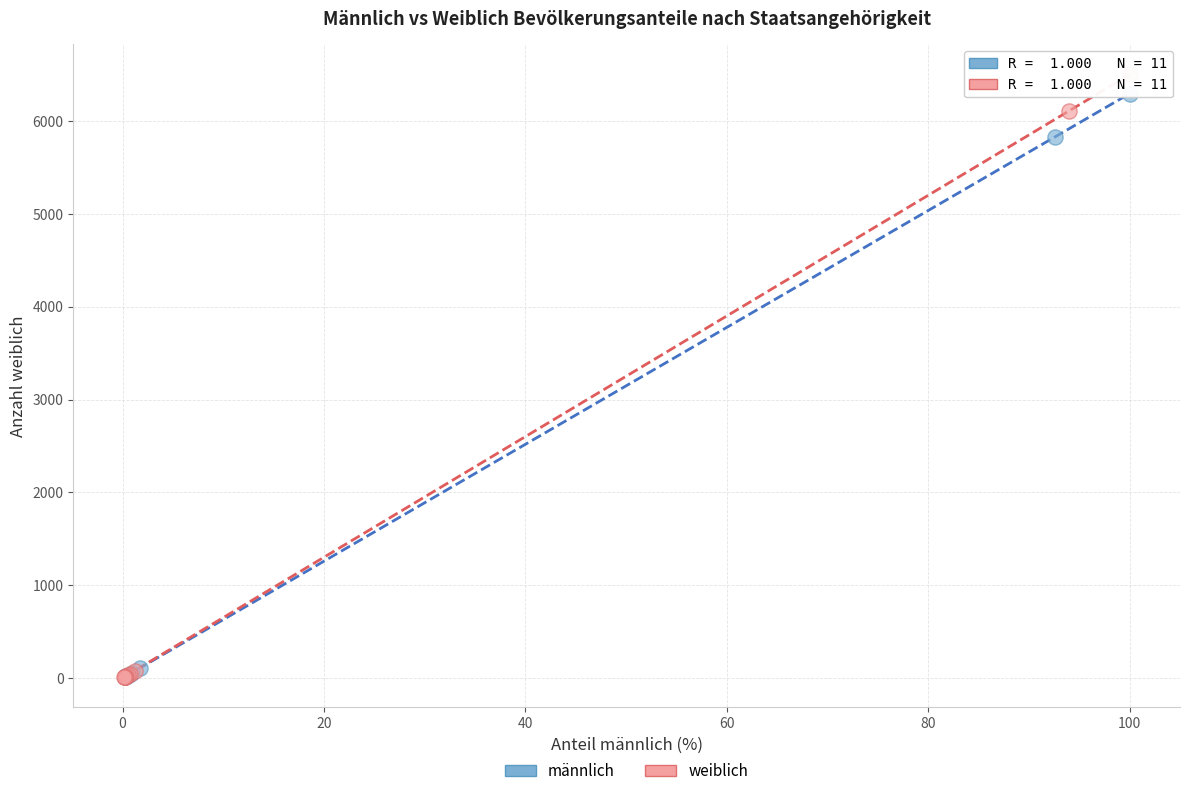

Which series has the widest spread of Y values?

weiblich